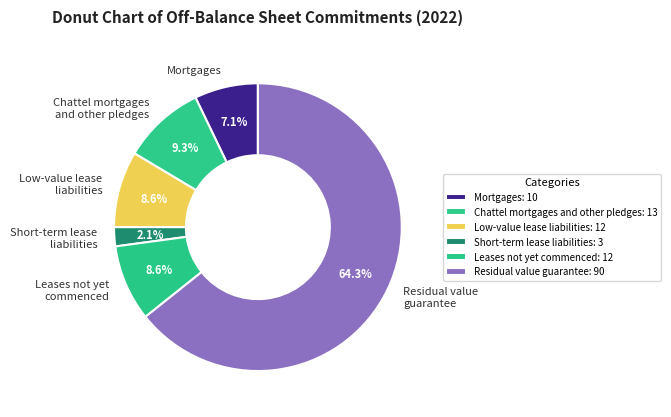

Between Low-value lease liabilities and Mortgages, which is larger?

Low-value lease liabilities